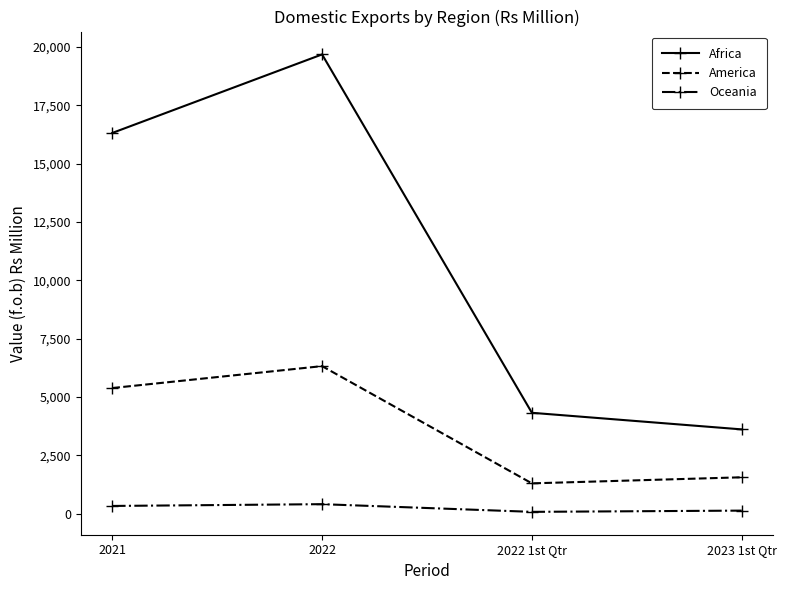

True or false: Africa and America intersect in this chart.

False